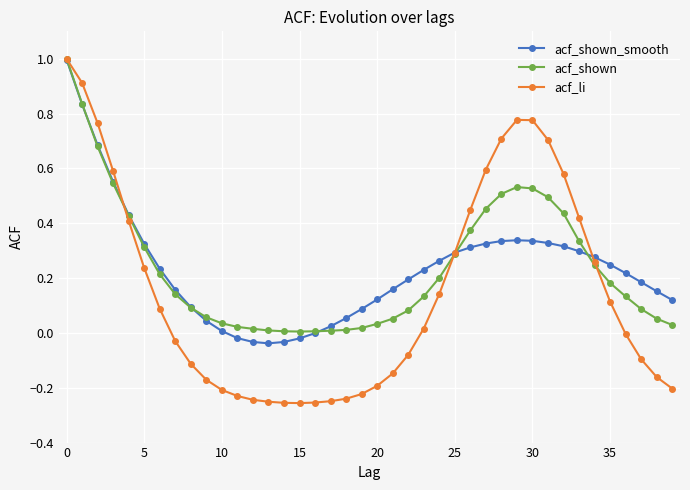

True or false: acf_shown_smooth has more than 0 interior local peaks.

True